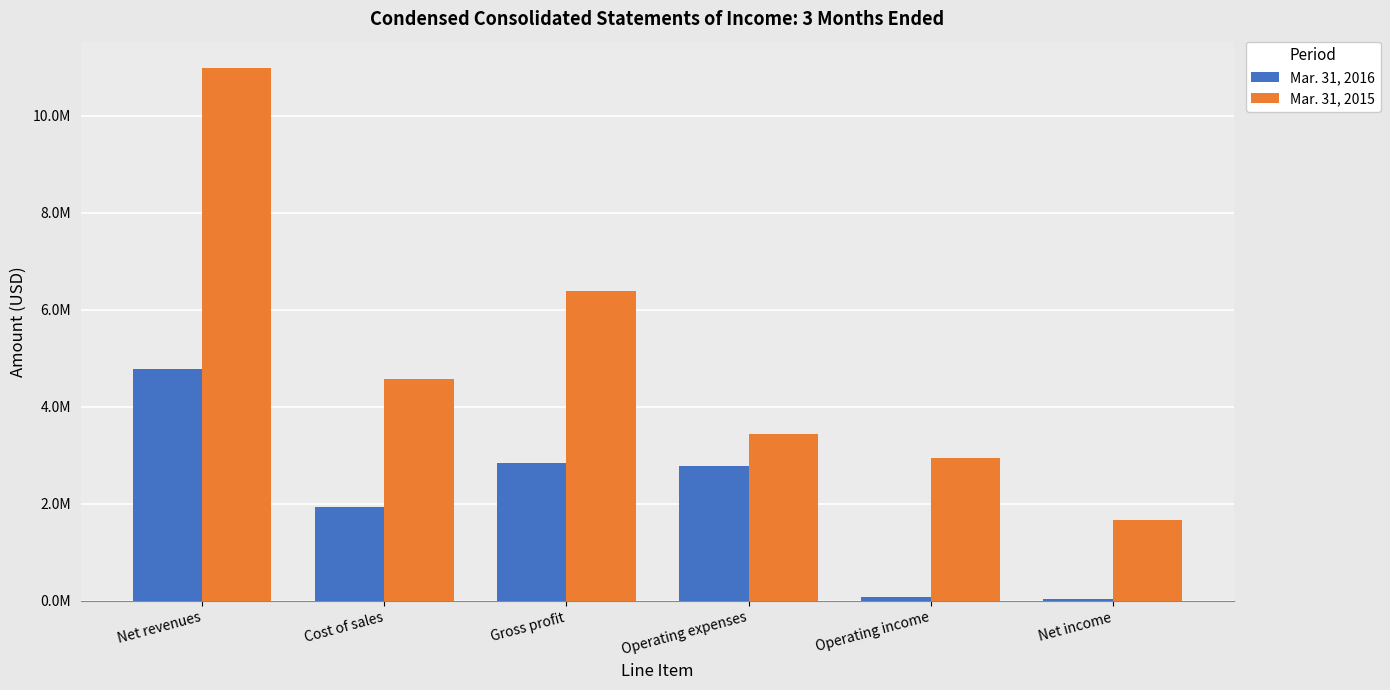

What is the difference between the maximum and second lowest values in the Mar. 31, 2015 series?

8028074